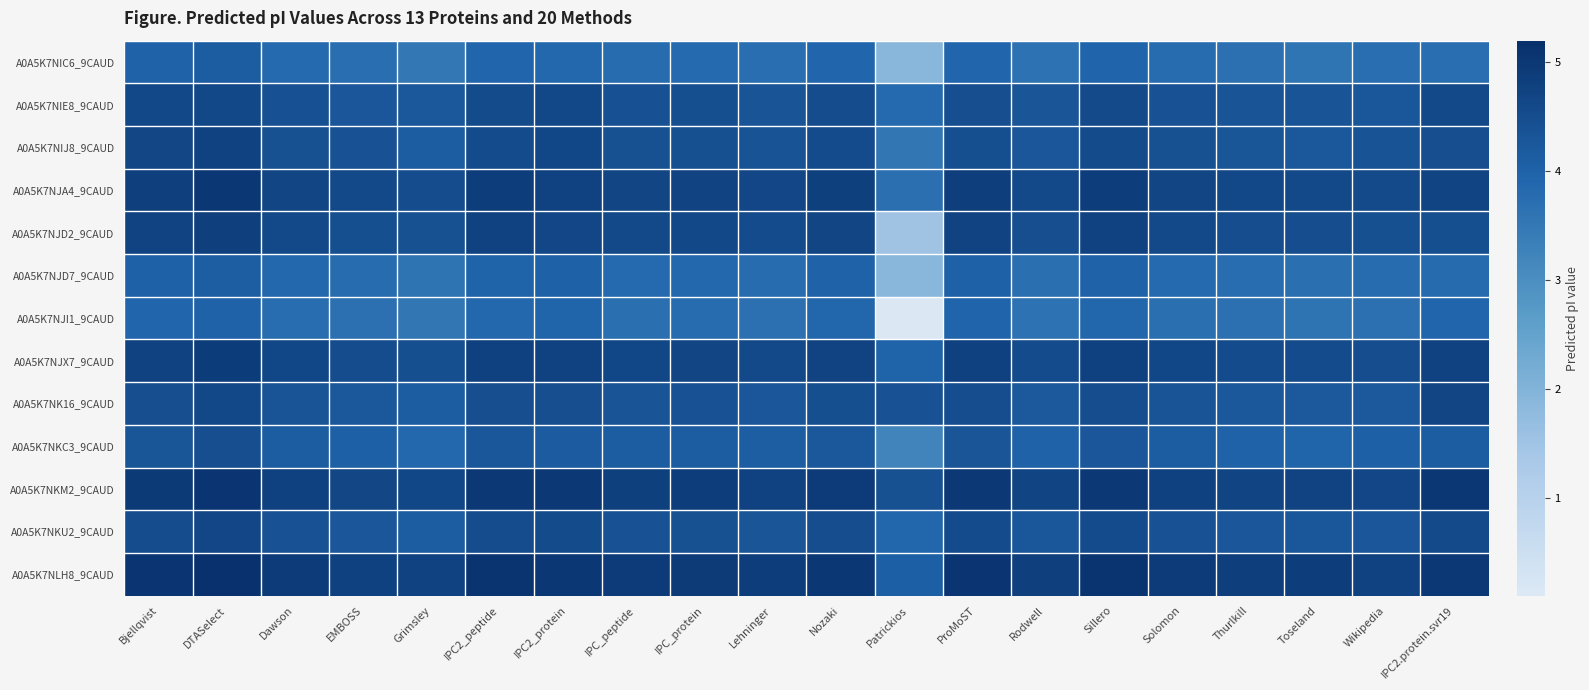

Reading left to right, extract all data points from this chart.

A0A5K7NIC6_9CAUD: Bjellqvist=4.0	DTASelect=4.1	Dawson=3.8	EMBOSS=3.7	Grimsley=3.5	IPC2_peptide=3.9	IPC2_protein=3.8	IPC_peptide=3.8	IPC_protein=3.8	Lehninger=3.7	Nozaki=3.9	Patrickios=1.9	ProMoST=3.9	Rodwell=3.6	Sillero=3.9	Solomon=3.8	Thurlkill=3.7	Toseland=3.6	Wikipedia=3.7	IPC2.protein.svr19=3.7
A0A5K7NIE8_9CAUD: Bjellqvist=4.6	DTASelect=4.6	Dawson=4.4	EMBOSS=4.3	Grimsley=4.2	IPC2_peptide=4.6	IPC2_protein=4.6	IPC_peptide=4.4	IPC_protein=4.5	Lehninger=4.3	Nozaki=4.5	Patrickios=3.8	ProMoST=4.5	Rodwell=4.3	Sillero=4.6	Solomon=4.4	Thurlkill=4.3	Toseland=4.3	Wikipedia=4.3	IPC2.protein.svr19=4.6
A0A5K7NIJ8_9CAUD: Bjellqvist=4.7	DTASelect=4.8	Dawson=4.4	EMBOSS=4.4	Grimsley=4.2	IPC2_peptide=4.5	IPC2_protein=4.6	IPC_peptide=4.4	IPC_protein=4.4	Lehninger=4.4	Nozaki=4.5	Patrickios=3.5	ProMoST=4.5	Rodwell=4.3	Sillero=4.5	Solomon=4.4	Thurlkill=4.3	Toseland=4.2	Wikipedia=4.4	IPC2.protein.svr19=4.5
A0A5K7NJA4_9CAUD: Bjellqvist=4.8	DTASelect=5.0	Dawson=4.7	EMBOSS=4.6	Grimsley=4.5	IPC2_peptide=4.9	IPC2_protein=4.8	IPC_peptide=4.7	IPC_protein=4.7	Lehninger=4.6	Nozaki=4.8	Patrickios=3.7	ProMoST=4.9	Rodwell=4.6	Sillero=4.9	Solomon=4.7	Thurlkill=4.6	Toseland=4.6	Wikipedia=4.6	IPC2.protein.svr19=4.7
A0A5K7NJD2_9CAUD: Bjellqvist=4.7	DTASelect=4.8	Dawson=4.6	EMBOSS=4.5	Grimsley=4.4	IPC2_peptide=4.7	IPC2_protein=4.7	IPC_peptide=4.6	IPC_protein=4.6	Lehninger=4.5	Nozaki=4.7	Patrickios=1.5	ProMoST=4.7	Rodwell=4.5	Sillero=4.8	Solomon=4.6	Thurlkill=4.5	Toseland=4.5	Wikipedia=4.4	IPC2.protein.svr19=4.4
A0A5K7NJD7_9CAUD: Bjellqvist=4.0	DTASelect=4.1	Dawson=3.8	EMBOSS=3.8	Grimsley=3.6	IPC2_peptide=4.0	IPC2_protein=4.0	IPC_peptide=3.8	IPC_protein=3.9	Lehninger=3.8	Nozaki=4.0	Patrickios=1.9	ProMoST=4.0	Rodwell=3.7	Sillero=4.0	Solomon=3.8	Thurlkill=3.8	Toseland=3.7	Wikipedia=3.8	IPC2.protein.svr19=3.8
A0A5K7NJI1_9CAUD: Bjellqvist=3.9	DTASelect=4.0	Dawson=3.8	EMBOSS=3.7	Grimsley=3.5	IPC2_peptide=3.9	IPC2_protein=3.9	IPC_peptide=3.7	IPC_protein=3.8	Lehninger=3.7	Nozaki=3.9	Patrickios=0.1	ProMoST=3.9	Rodwell=3.6	Sillero=3.9	Solomon=3.7	Thurlkill=3.7	Toseland=3.6	Wikipedia=3.7	IPC2.protein.svr19=3.9
A0A5K7NJX7_9CAUD: Bjellqvist=4.8	DTASelect=4.9	Dawson=4.6	EMBOSS=4.5	Grimsley=4.4	IPC2_peptide=4.8	IPC2_protein=4.7	IPC_peptide=4.6	IPC_protein=4.7	Lehninger=4.6	Nozaki=4.7	Patrickios=4.0	ProMoST=4.8	Rodwell=4.5	Sillero=4.8	Solomon=4.6	Thurlkill=4.5	Toseland=4.5	Wikipedia=4.5	IPC2.protein.svr19=4.8
A0A5K7NK16_9CAUD: Bjellqvist=4.5	DTASelect=4.6	Dawson=4.3	EMBOSS=4.2	Grimsley=4.1	IPC2_peptide=4.5	IPC2_protein=4.5	IPC_peptide=4.3	IPC_protein=4.4	Lehninger=4.3	Nozaki=4.4	Patrickios=4.4	ProMoST=4.5	Rodwell=4.2	Sillero=4.5	Solomon=4.3	Thurlkill=4.2	Toseland=4.2	Wikipedia=4.2	IPC2.protein.svr19=4.7
A0A5K7NKC3_9CAUD: Bjellqvist=4.3	DTASelect=4.5	Dawson=4.1	EMBOSS=4.1	Grimsley=3.9	IPC2_peptide=4.3	IPC2_protein=4.2	IPC_peptide=4.1	IPC_protein=4.2	Lehninger=4.1	Nozaki=4.2	Patrickios=3.2	ProMoST=4.3	Rodwell=4.0	Sillero=4.3	Solomon=4.1	Thurlkill=4.0	Toseland=4.0	Wikipedia=4.0	IPC2.protein.svr19=4.2
A0A5K7NKM2_9CAUD: Bjellqvist=5.0	DTASelect=5.0	Dawson=4.8	EMBOSS=4.7	Grimsley=4.6	IPC2_peptide=5.0	IPC2_protein=5.0	IPC_peptide=4.8	IPC_protein=4.9	Lehninger=4.7	Nozaki=4.9	Patrickios=4.4	ProMoST=5.0	Rodwell=4.7	Sillero=5.0	Solomon=4.8	Thurlkill=4.7	Toseland=4.7	Wikipedia=4.6	IPC2.protein.svr19=5.0
A0A5K7NKU2_9CAUD: Bjellqvist=4.5	DTASelect=4.7	Dawson=4.4	EMBOSS=4.3	Grimsley=4.2	IPC2_peptide=4.5	IPC2_protein=4.5	IPC_peptide=4.4	IPC_protein=4.4	Lehninger=4.3	Nozaki=4.5	Patrickios=3.9	ProMoST=4.5	Rodwell=4.3	Sillero=4.5	Solomon=4.4	Thurlkill=4.3	Toseland=4.3	Wikipedia=4.3	IPC2.protein.svr19=4.6
A0A5K7NLH8_9CAUD: Bjellqvist=5.0	DTASelect=5.1	Dawson=4.9	EMBOSS=4.8	Grimsley=4.8	IPC2_peptide=5.1	IPC2_protein=5.0	IPC_peptide=4.9	IPC_protein=4.9	Lehninger=4.9	Nozaki=5.0	Patrickios=4.1	ProMoST=5.1	Rodwell=4.8	Sillero=5.1	Solomon=4.9	Thurlkill=4.9	Toseland=4.9	Wikipedia=4.8	IPC2.protein.svr19=5.0